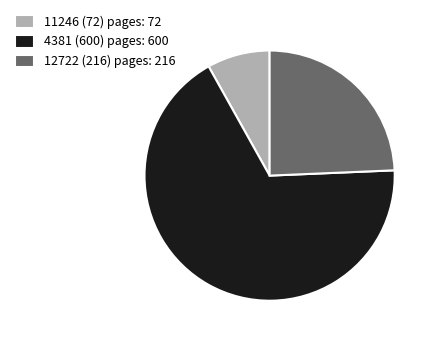

How many segments does this pie chart have?

3